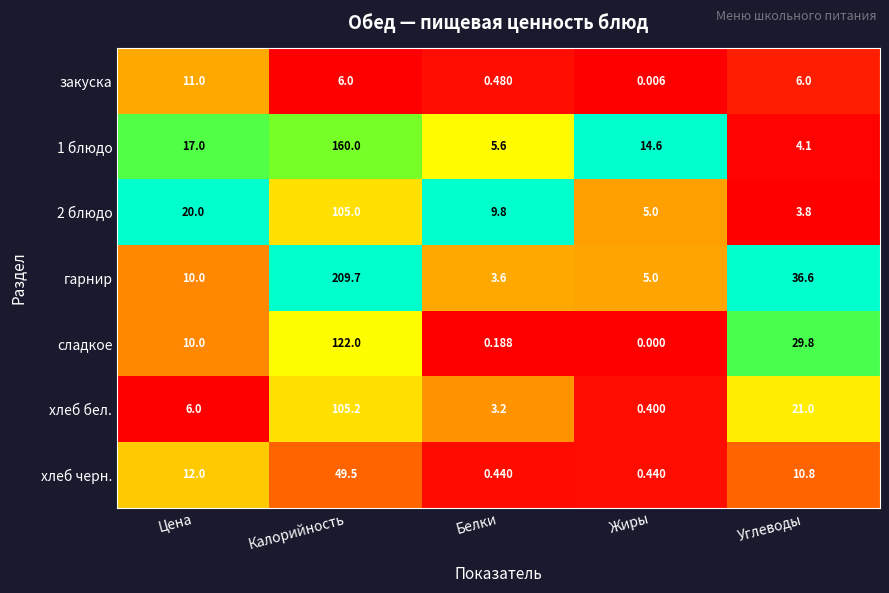

At which category is the sum across all series the highest?

Калорийность